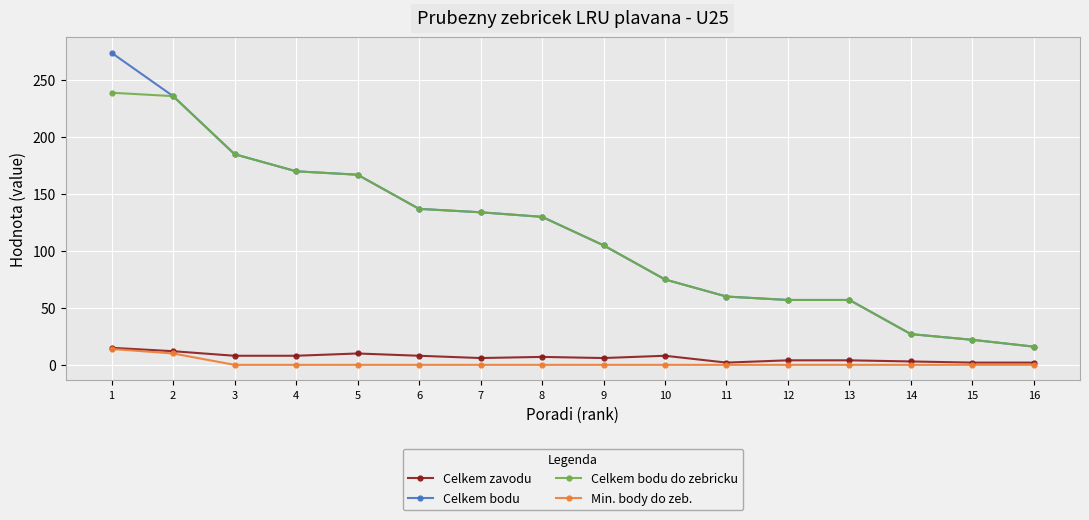

Count the number of data series in this chart.

4